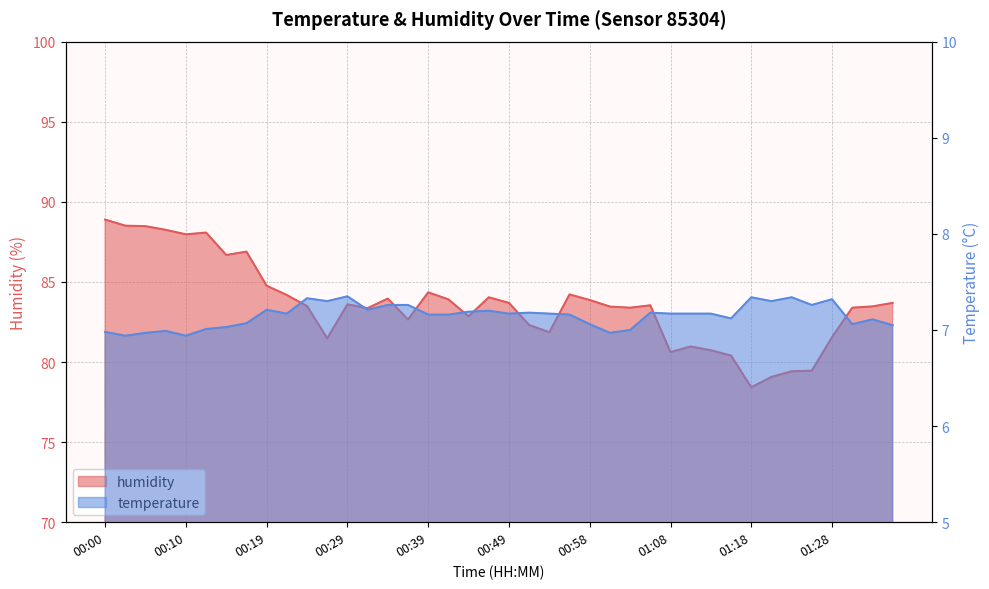

How many interior local peaks does the temperature series have?

11